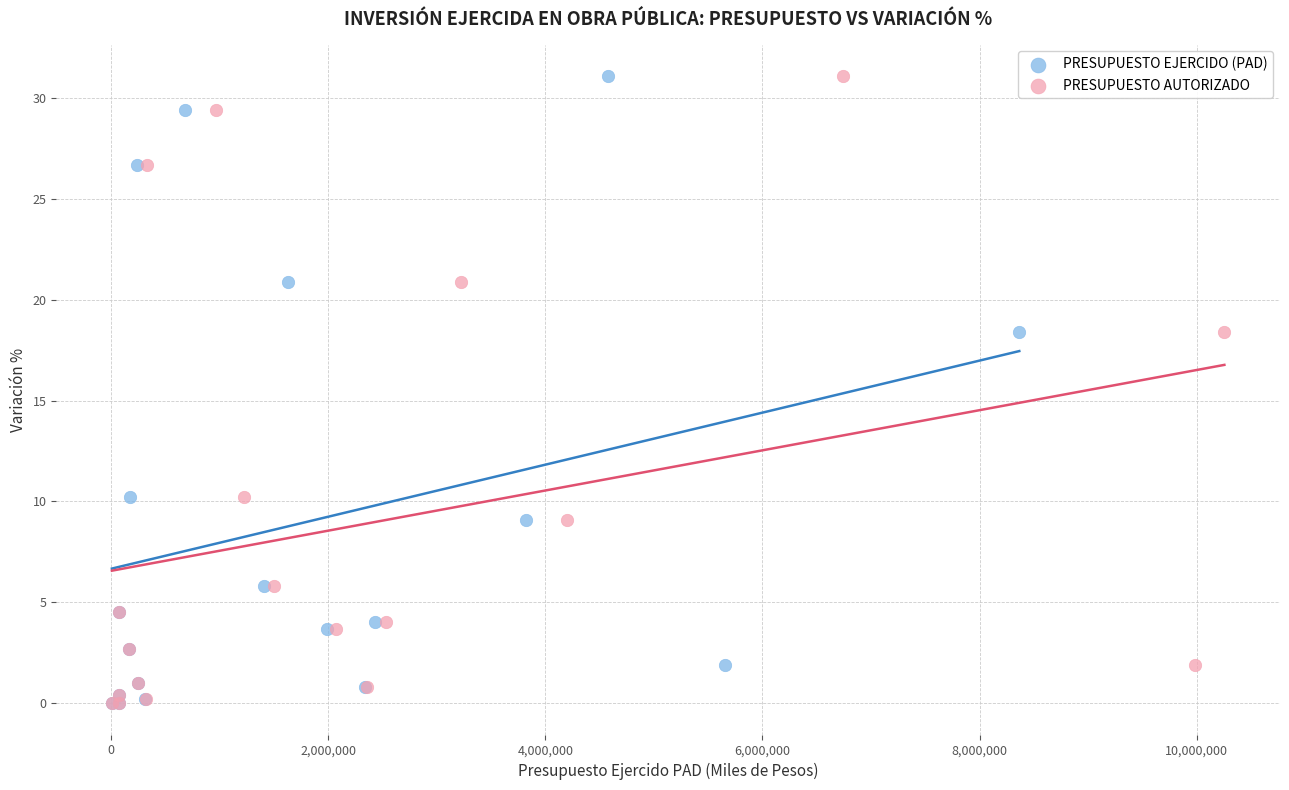

What are all the series names shown in the legend?

PRESUPUESTO EJERCIDO (PAD), PRESUPUESTO AUTORIZADO